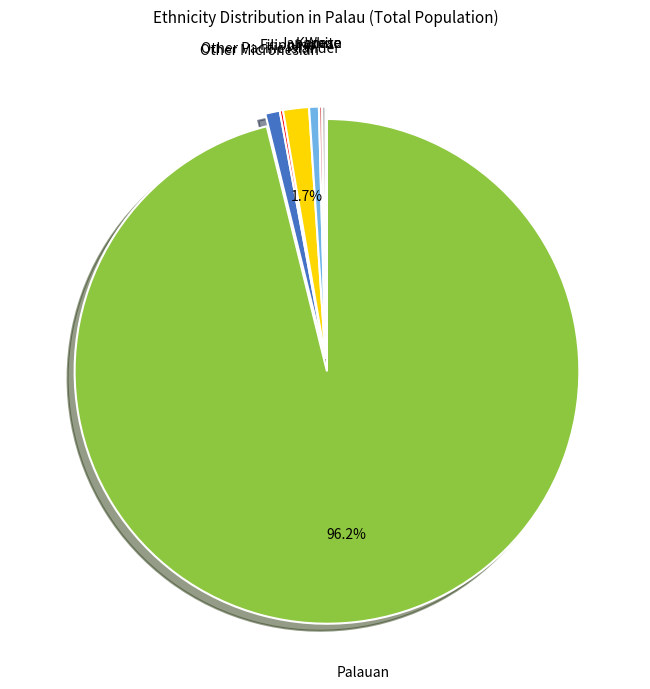

Is there any slice that represents more than half of the pie?

Yes